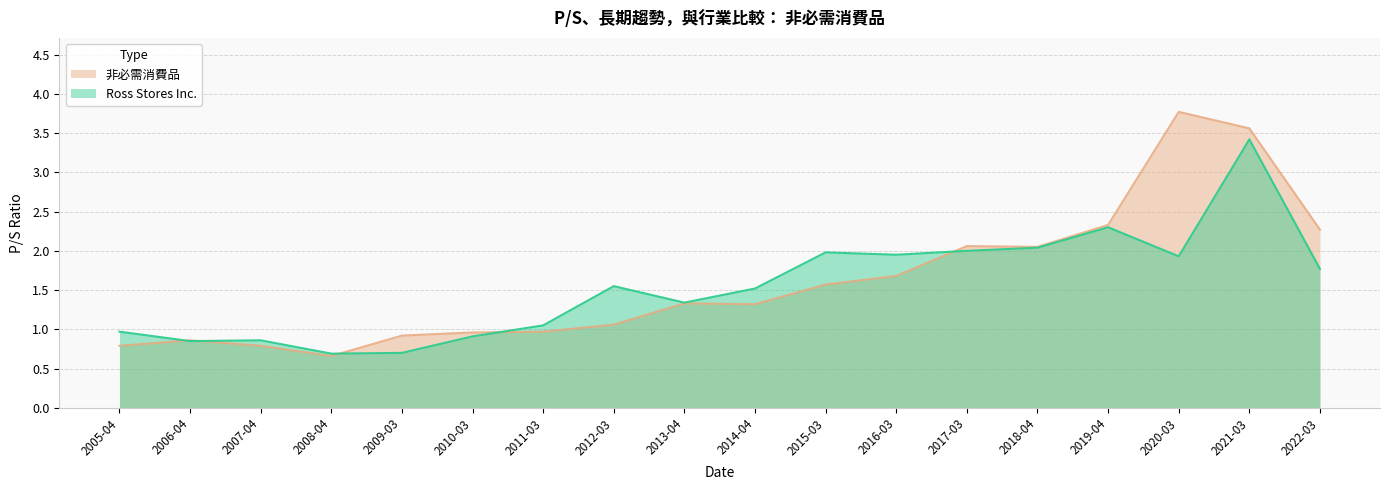

What position from the right is 2006-04?

17